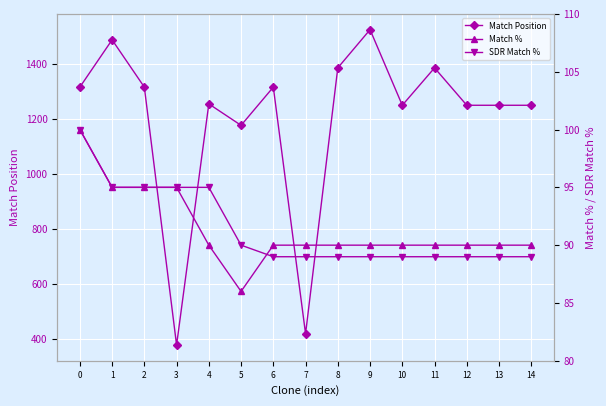

Is it true that Match % equals 37 at 8?

False